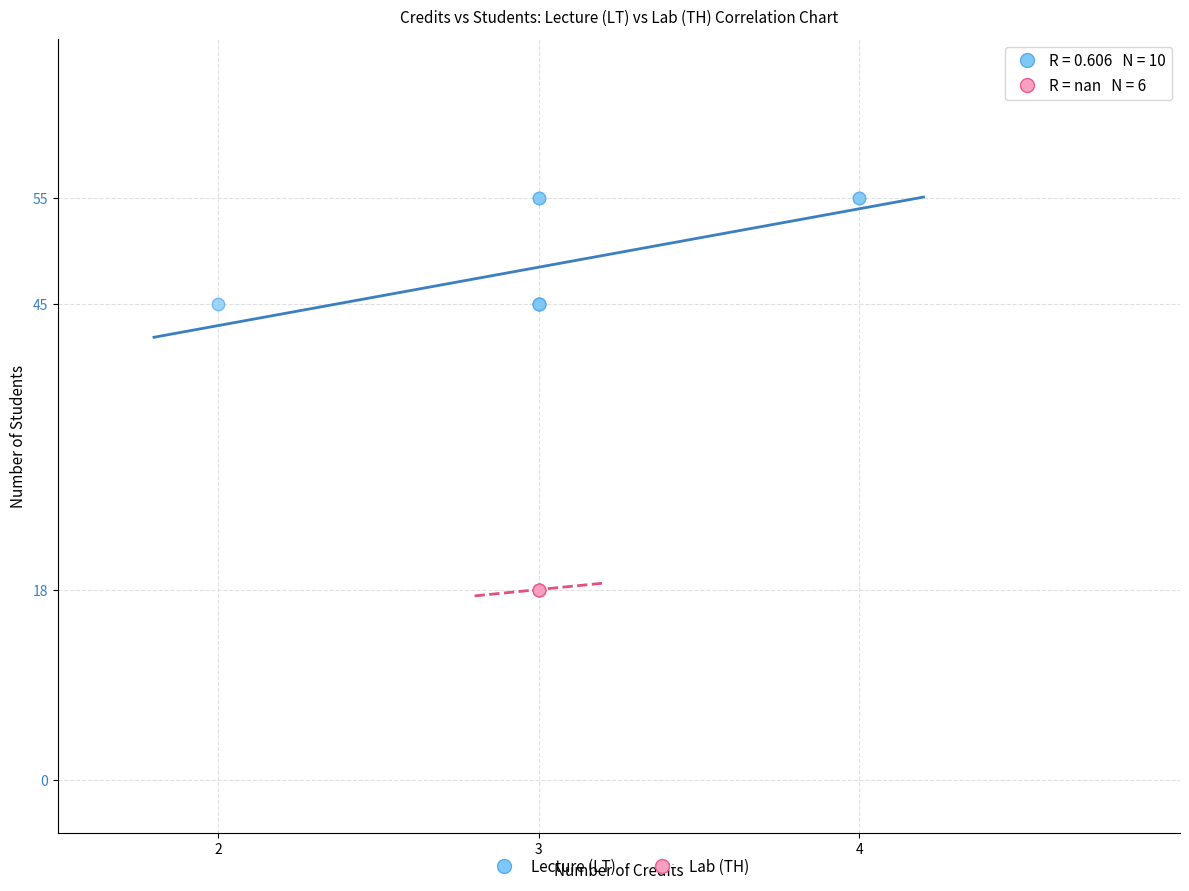

Which series contains the lowest Y value?

Lab (TH)